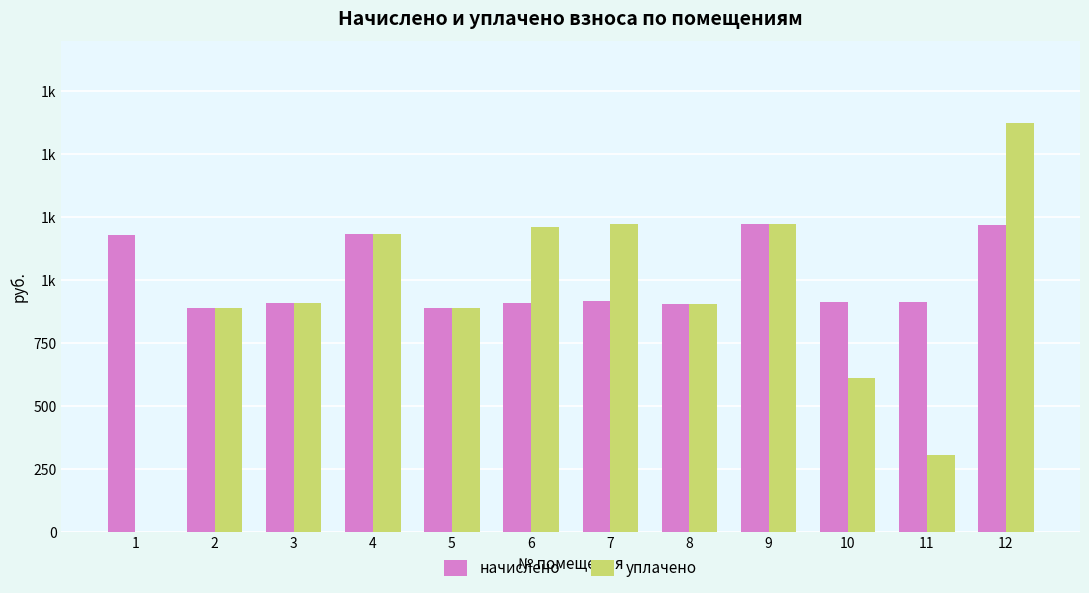

Are the bars grouped side by side (vs. stacked)?

Yes